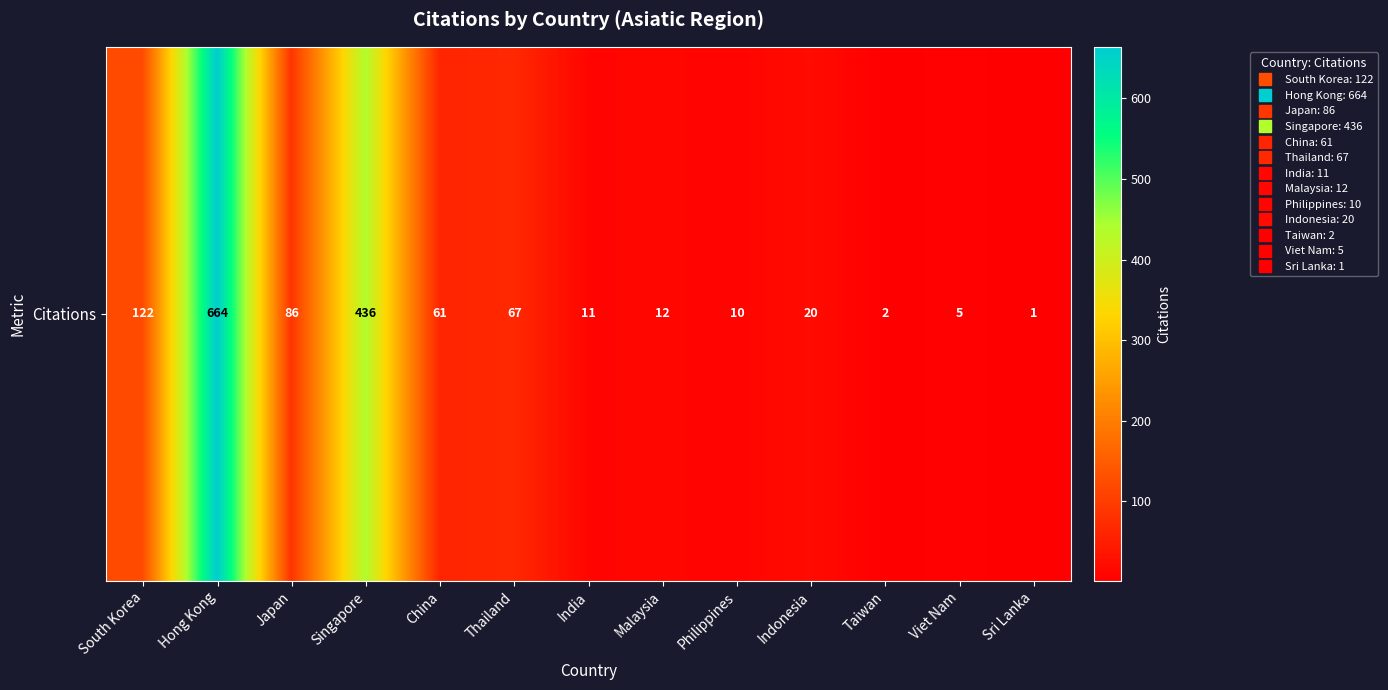

Which has a higher value, Singapore or India?

Singapore